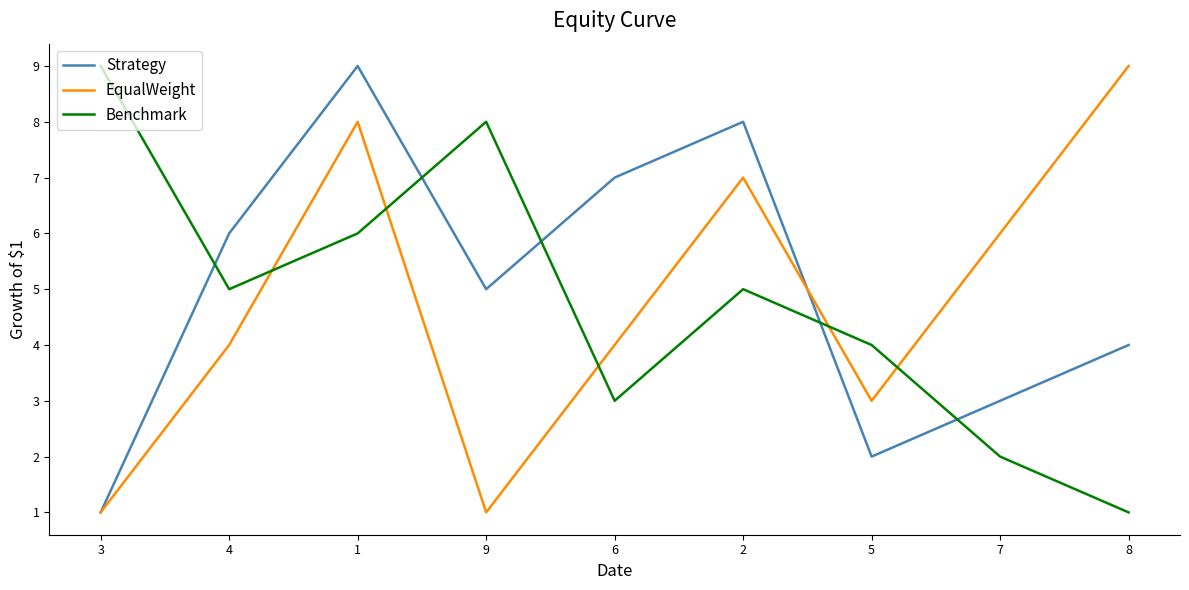

Read the EqualWeight value at 6.

4